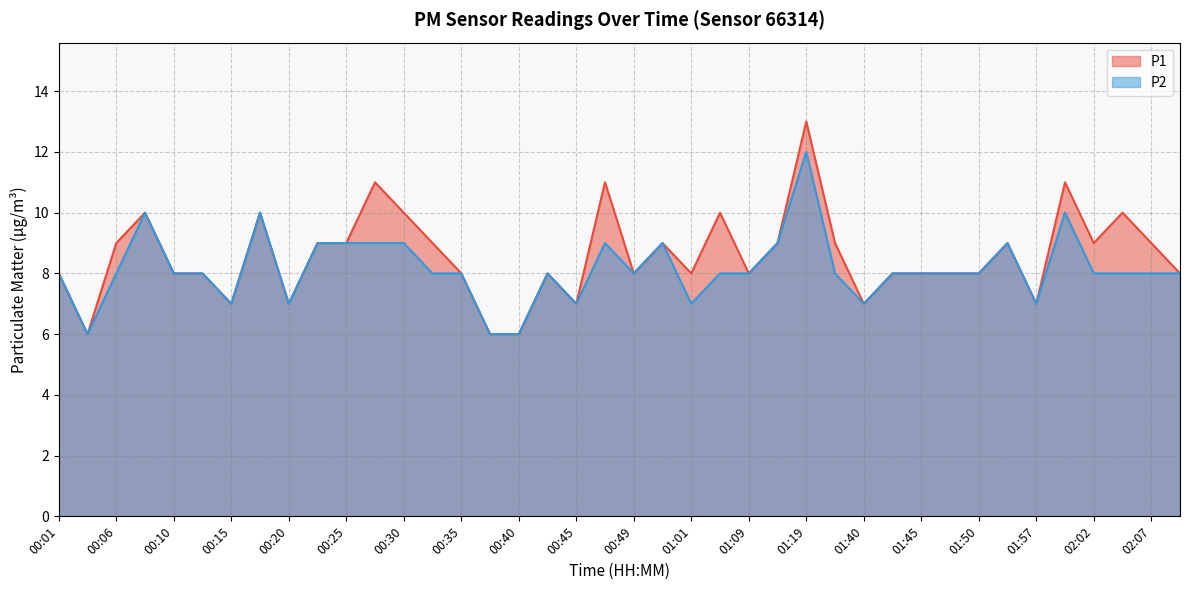

True or false: P2 and P1 cross at least once.

False